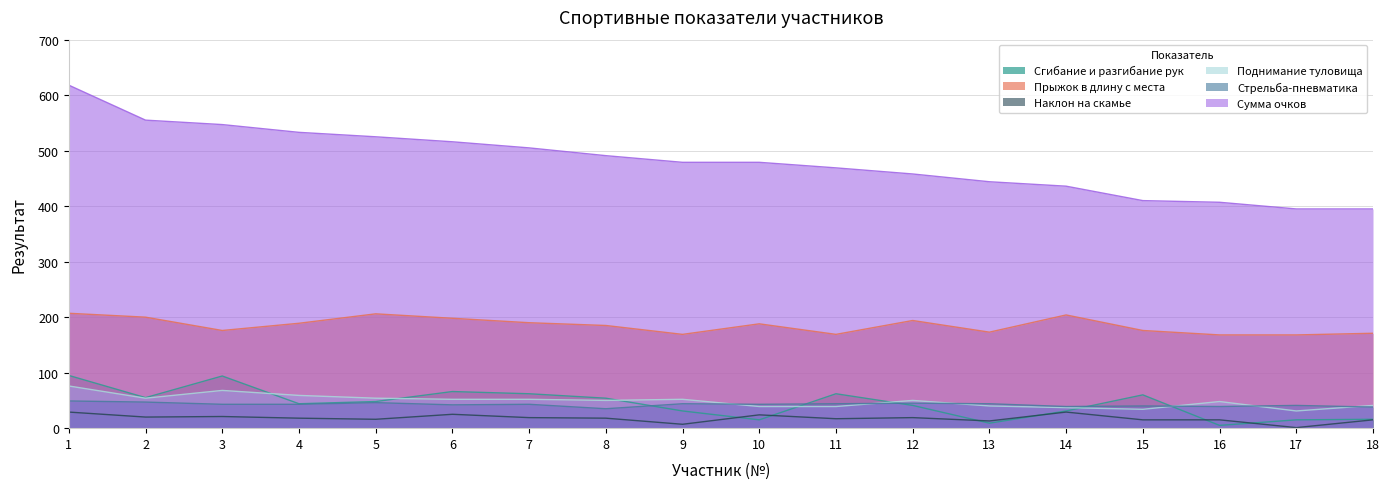

Between 17 and 5, which is larger?

5